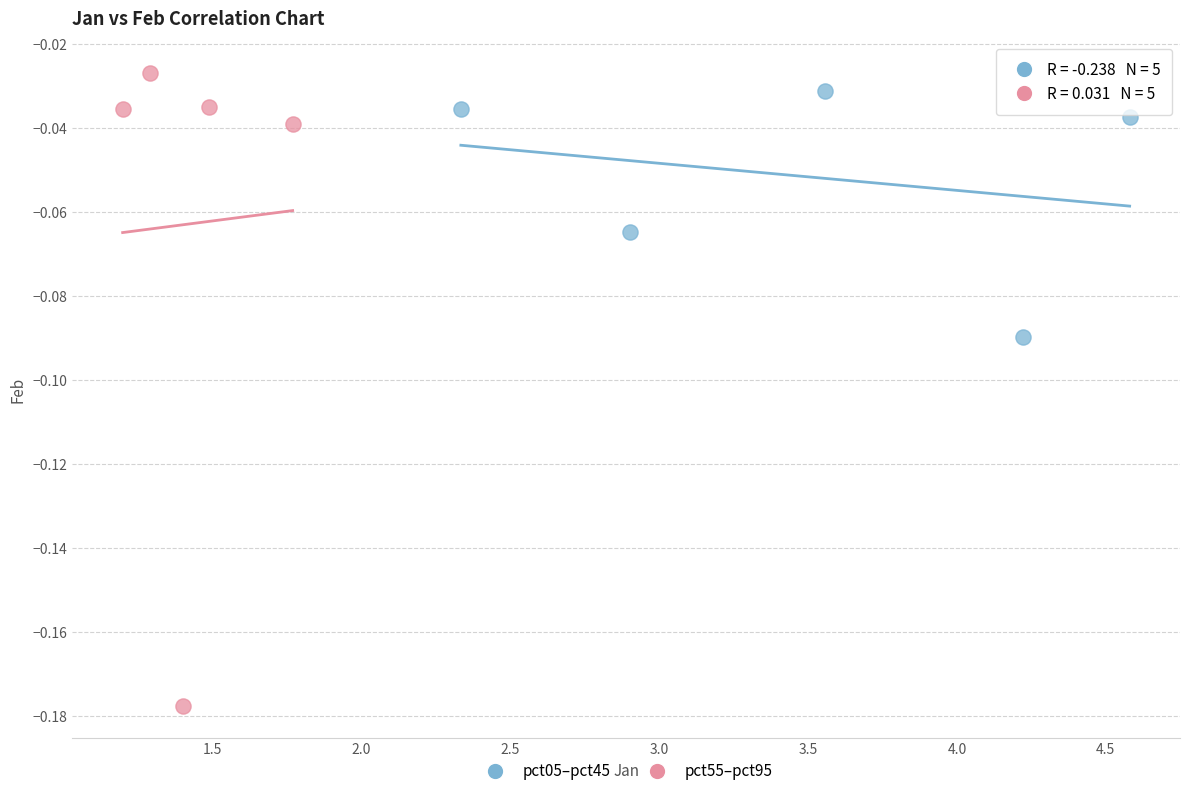

Which series has the largest Y range (max minus min)?

pct55–pct95